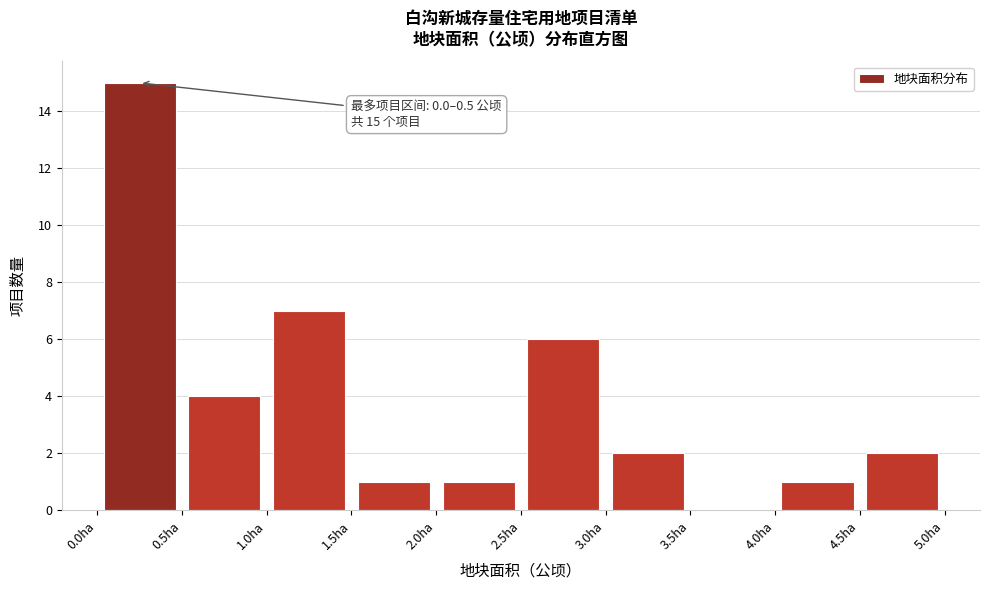

Over which range of the x-axis is the bar tallest?

0.0 to 0.5